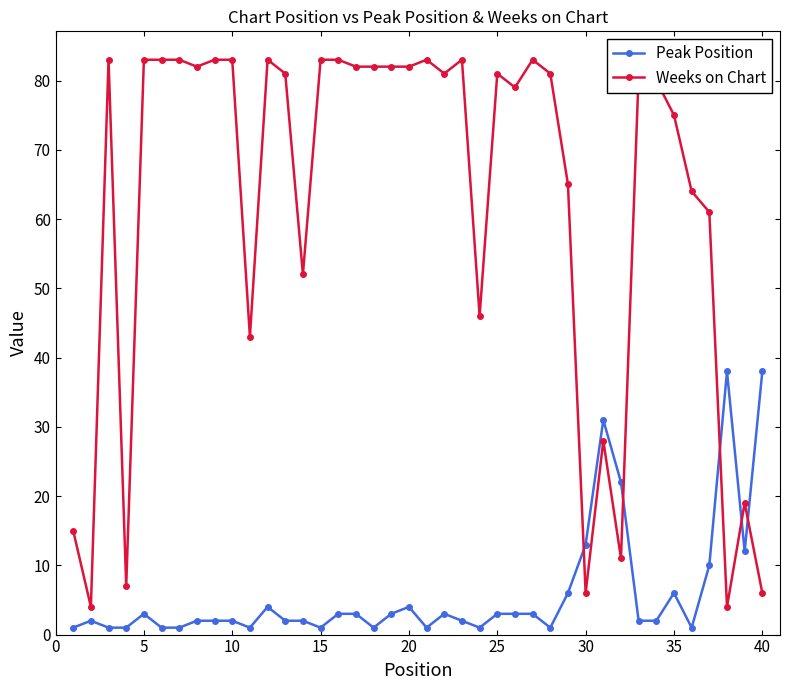

At how many categories does at least one series exceed 34?

33